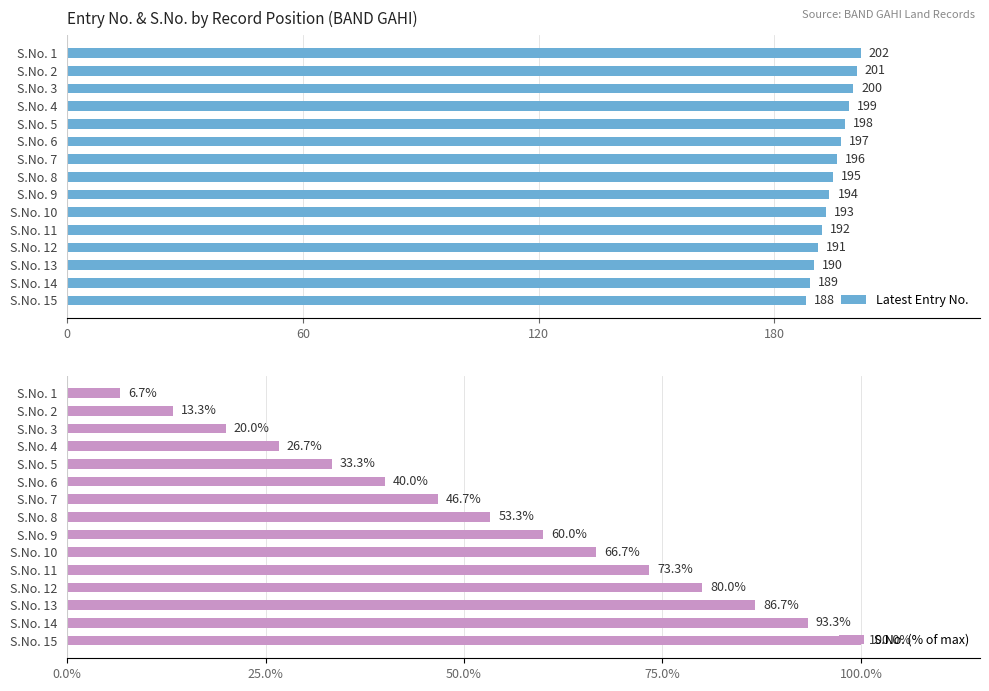

How many values in the Latest Entry No. series are below 195?

7